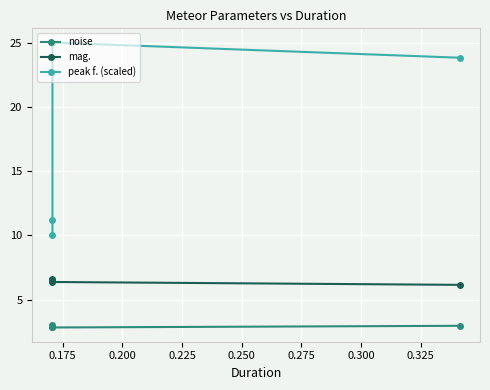

True or false: mag. has a value of 4.3 at 0.200.

False